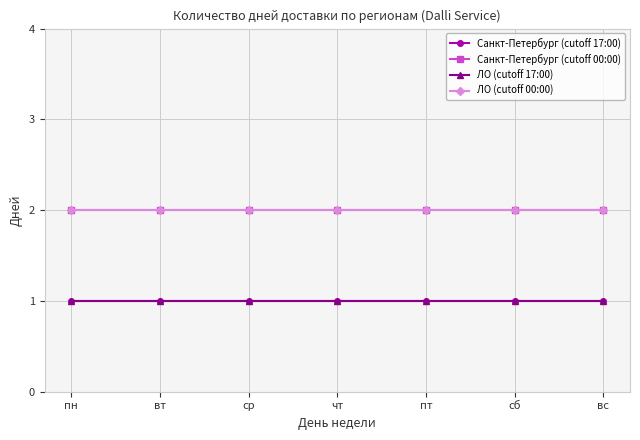

What is the sum of the Санкт-Петербург (cutoff 00:00) values at пт and пн?

4